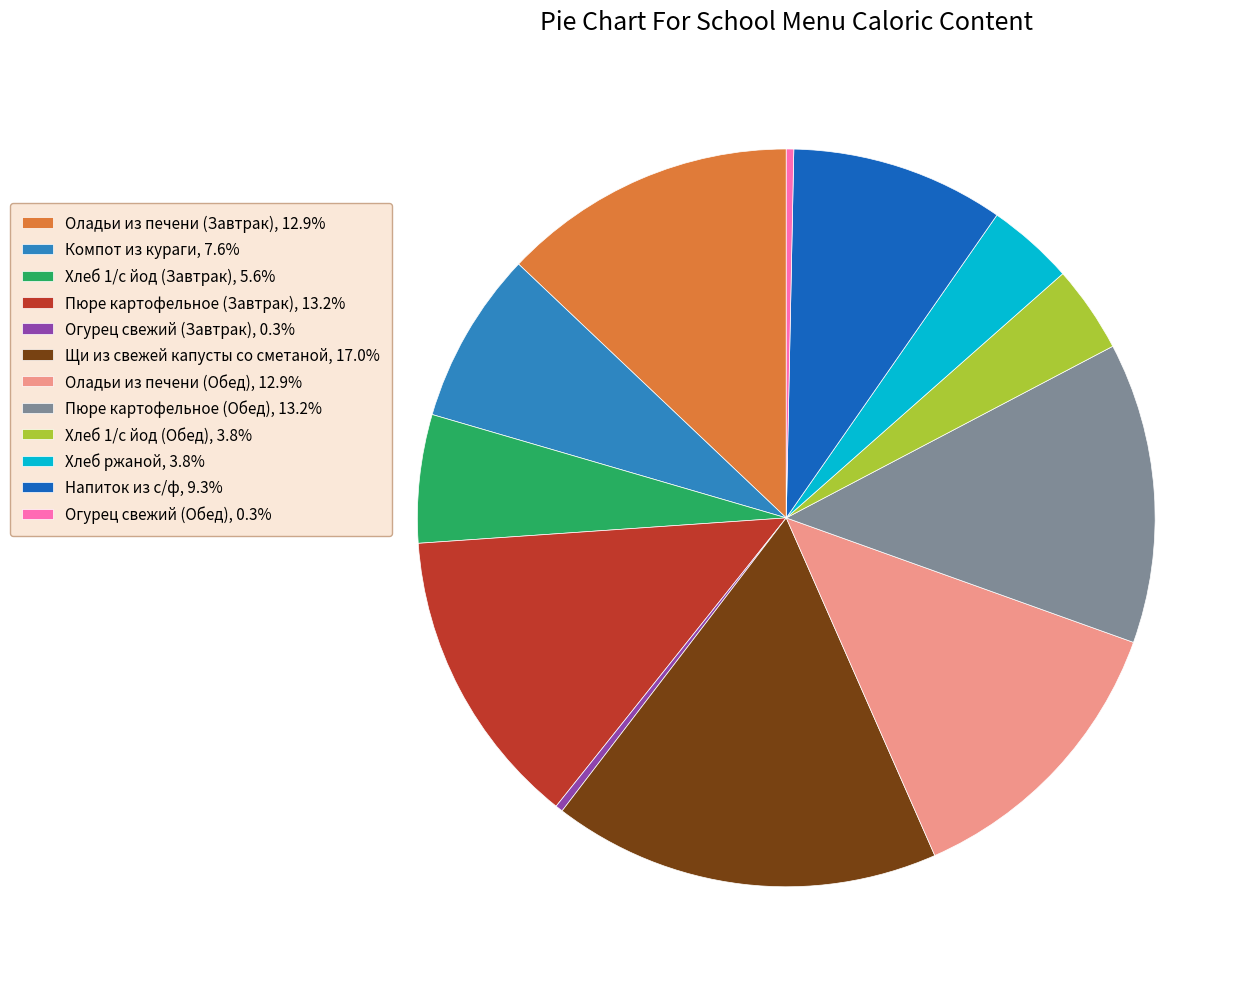

Do Пюре картофельное (Обед), 13.2% and Оладьи из печени (Завтрак), 12.9% together represent more than half of the pie?

No